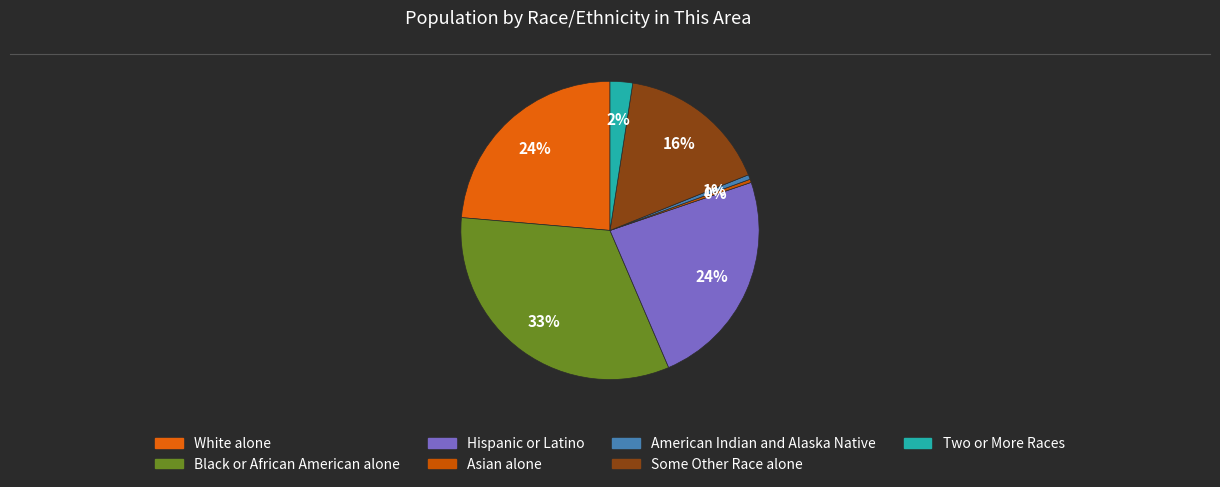

Is there any slice that represents more than half of the pie?

No